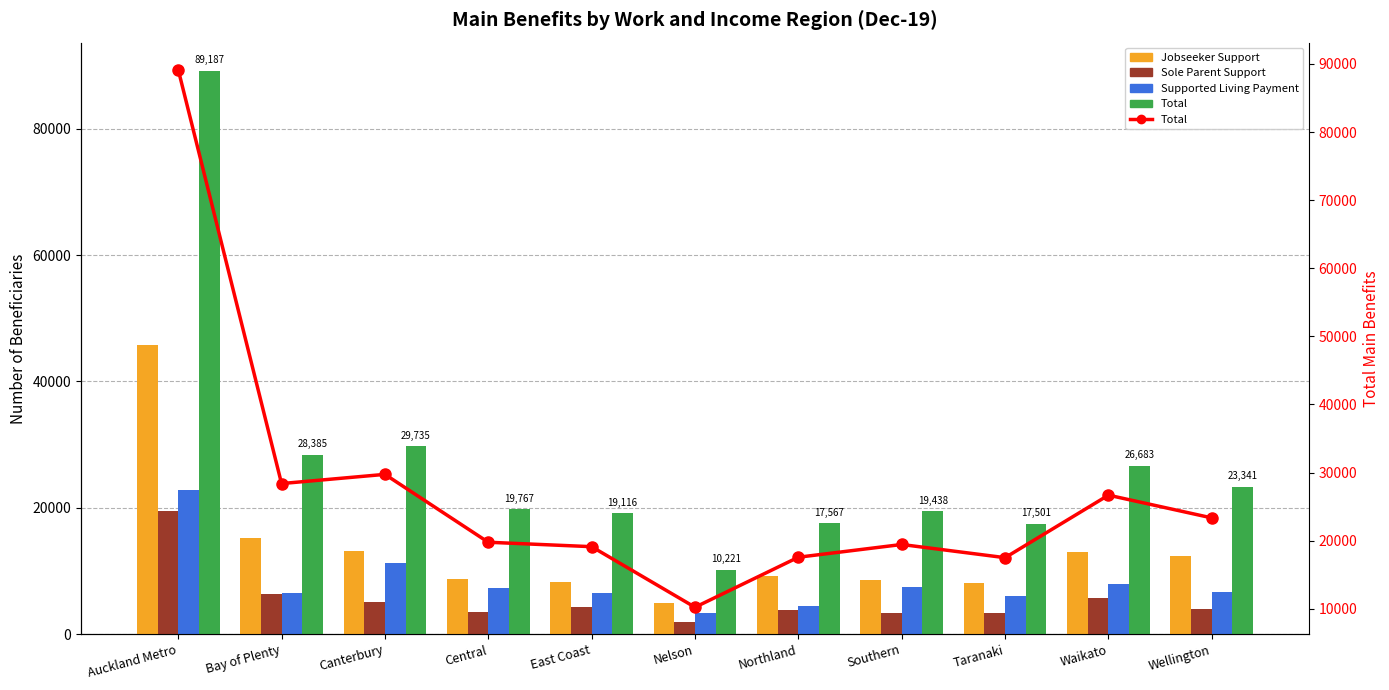

Is the value of Total at Taranaki greater than the value of Sole Parent Support at Taranaki?

Yes